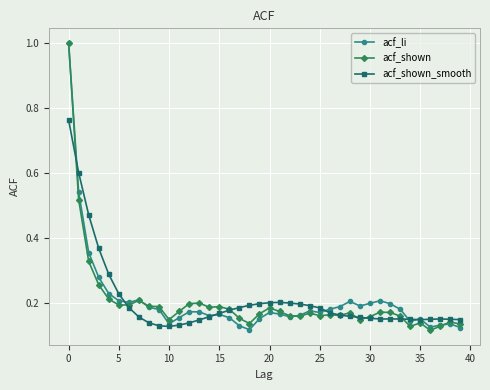

At how many categories does at least one series exceed 0?

40